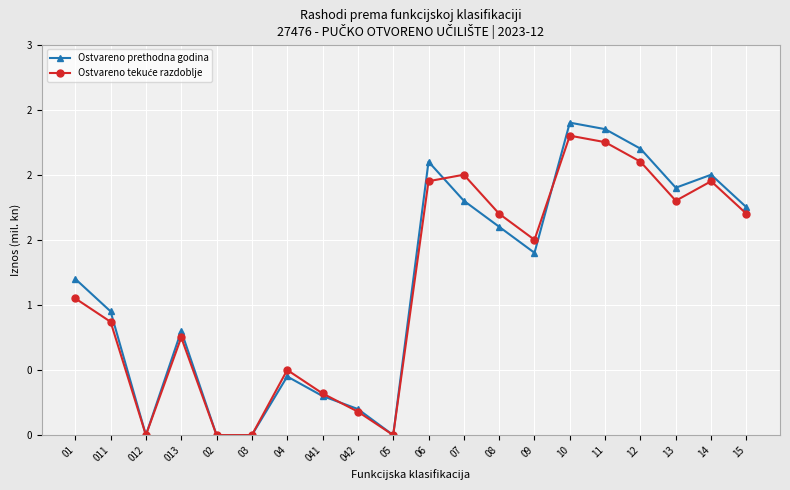

Is this an area chart (filled region under the line)?

No